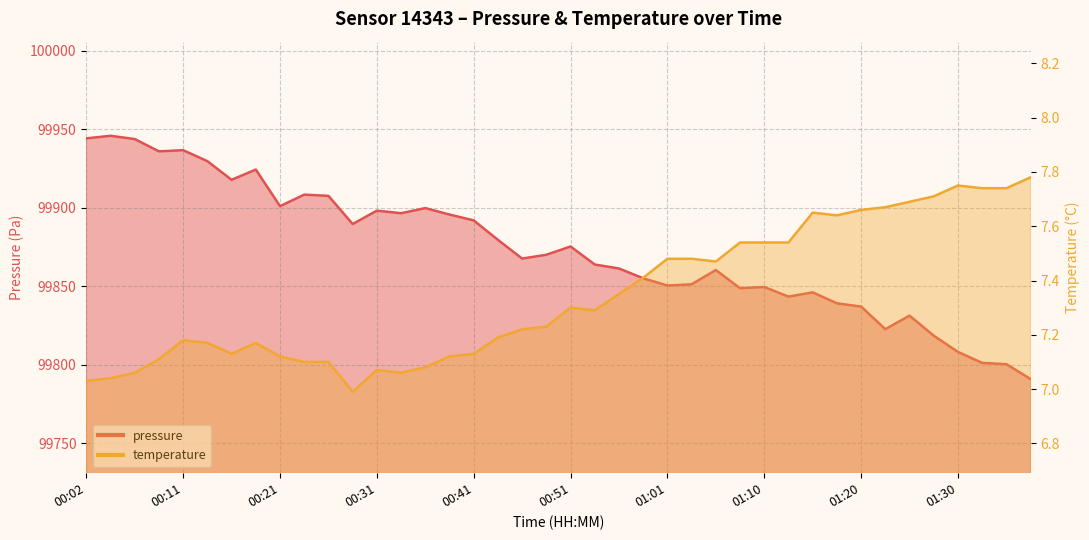

Reading left to right, list all the values displayed in this chart.

pressure: 00:02=99944.2	00:04=99945.8	00:07=99943.8	00:09=99935.9	00:11=99936.7	00:14=99929.7	00:16=99917.8	00:19=99924.3	00:21=99901.0	00:24=99908.3	00:26=99907.5	00:29=99889.6	00:31=99898.1	00:33=99896.5	00:36=99899.8	00:38=99895.6	00:41=99891.9	00:43=99879.5	00:46=99867.6	00:48=99870.0	00:51=99875.3	00:53=99863.8	00:56=99861.2	00:58=99855.0	01:01=99850.4	01:03=99851.2	01:06=99860.2	01:08=99848.7	01:10=99849.5	01:13=99843.3	01:15=99846.0	01:18=99839.1	01:20=99837.0	01:23=99822.6	01:25=99831.2	01:28=99818.4	01:30=99808.1	01:32=99801.1	01:35=99800.2	01:37=99790.8
temperature: 00:02=7.0	00:04=7.0	00:07=7.1	00:09=7.1	00:11=7.2	00:14=7.2	00:16=7.1	00:19=7.2	00:21=7.1	00:24=7.1	00:26=7.1	00:29=7.0	00:31=7.1	00:33=7.1	00:36=7.1	00:38=7.1	00:41=7.1	00:43=7.2	00:46=7.2	00:48=7.2	00:51=7.3	00:53=7.3	00:56=7.3	00:58=7.4	01:01=7.5	01:03=7.5	01:06=7.5	01:08=7.5	01:10=7.5	01:13=7.5	01:15=7.7	01:18=7.6	01:20=7.7	01:23=7.7	01:25=7.7	01:28=7.7	01:30=7.8	01:32=7.7	01:35=7.7	01:37=7.8